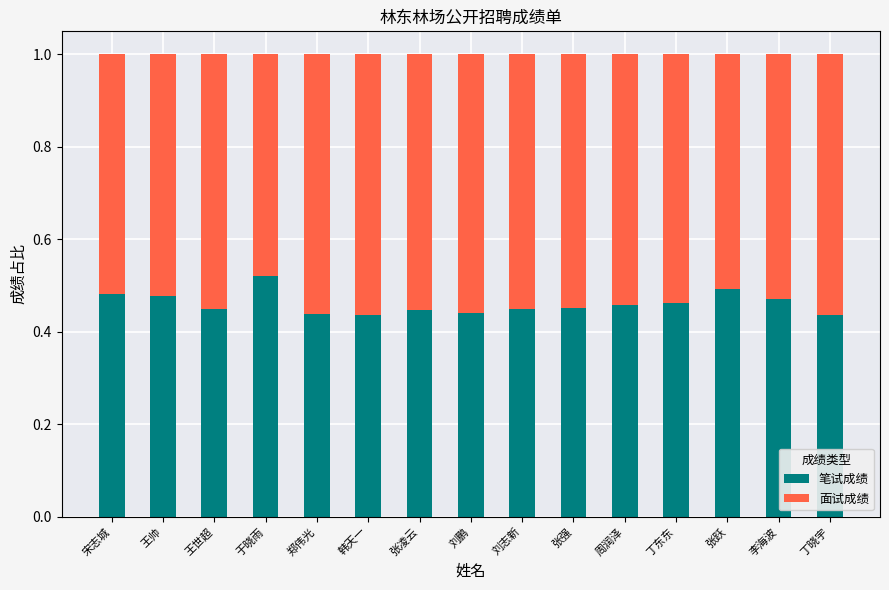

Count the 笔试成绩 values in the range 0 to 1.

15